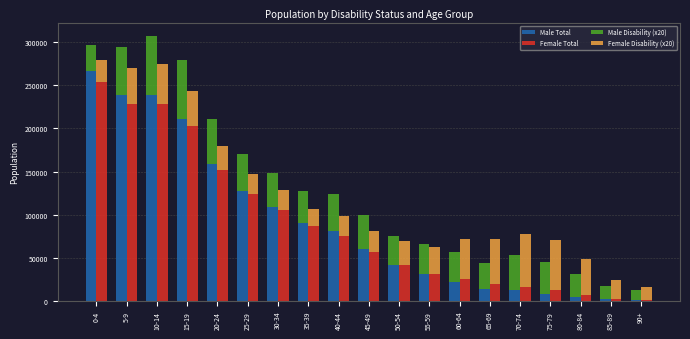

How many data points does each series have?

19